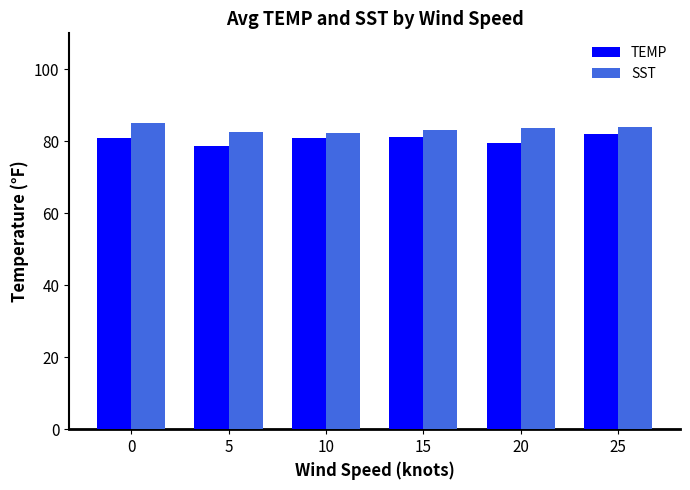

At how many categories does at least one series exceed 81?

6